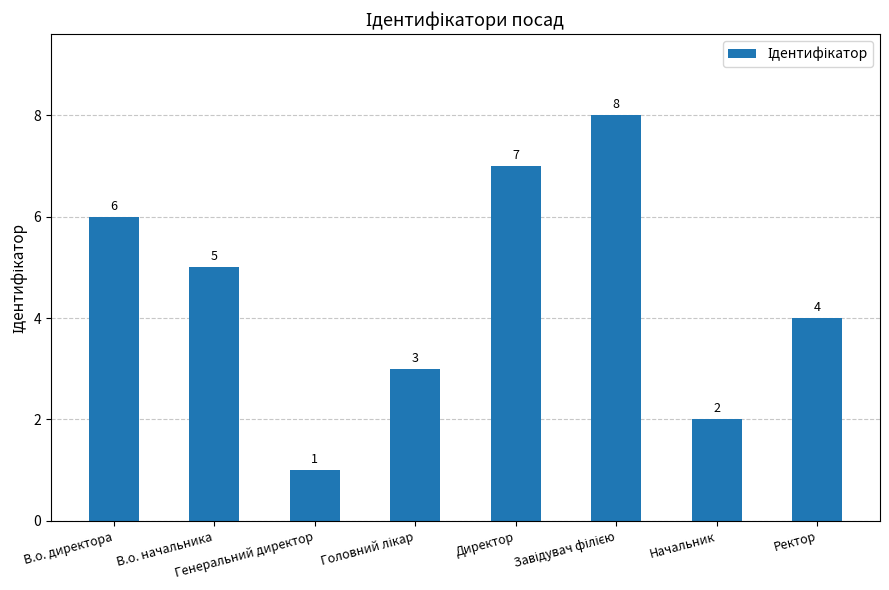

Does the chart contain any negative values?

No